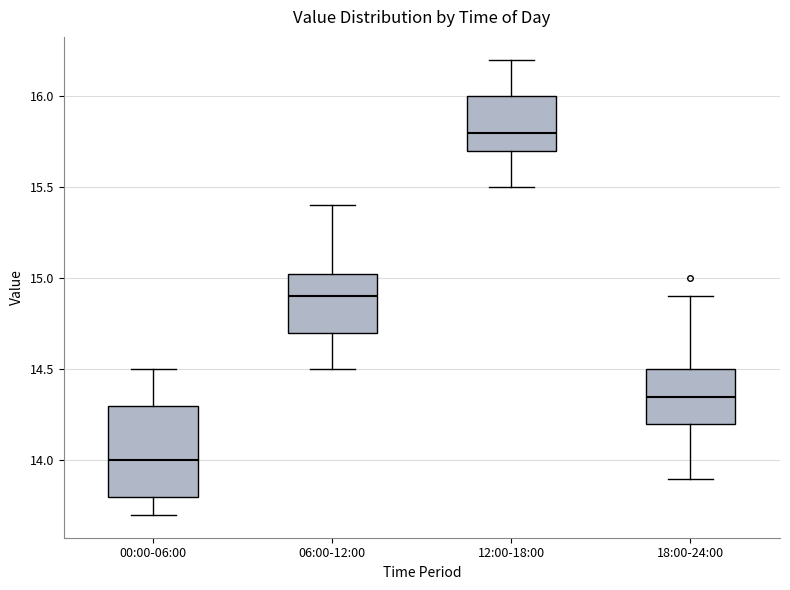

Which box is the tallest, from its lower edge to its upper edge?

00:00-06:00